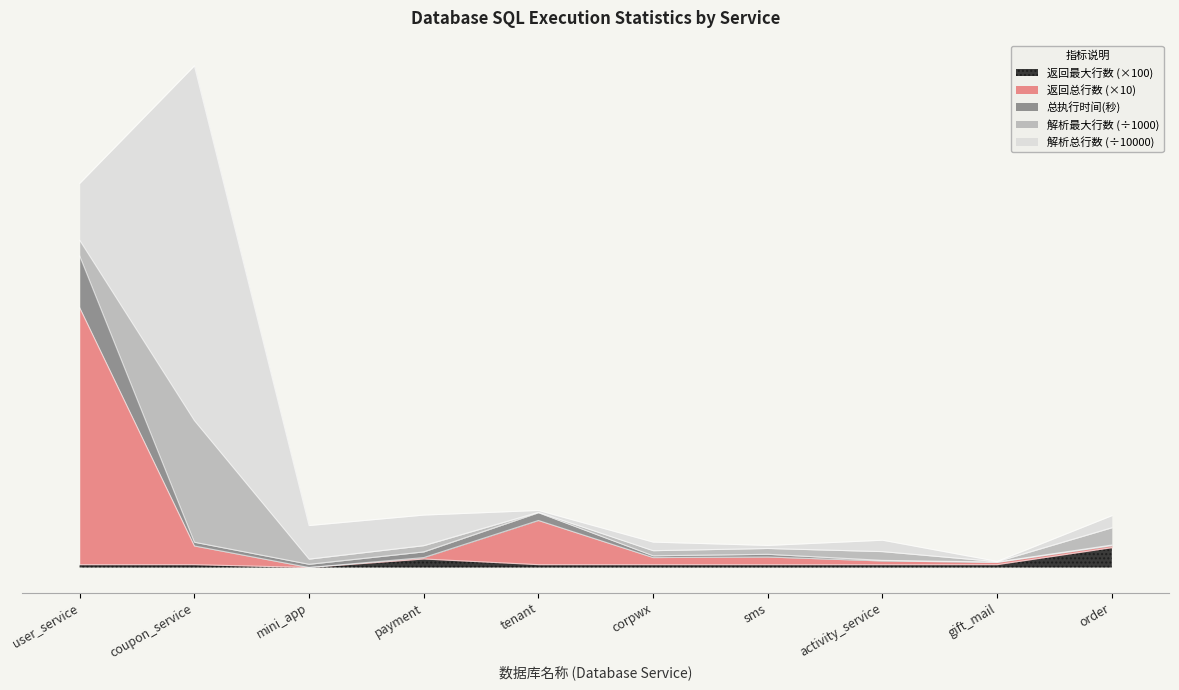

True or false: 返回最大行数 and 总执行时间(秒) cross at least once.

False